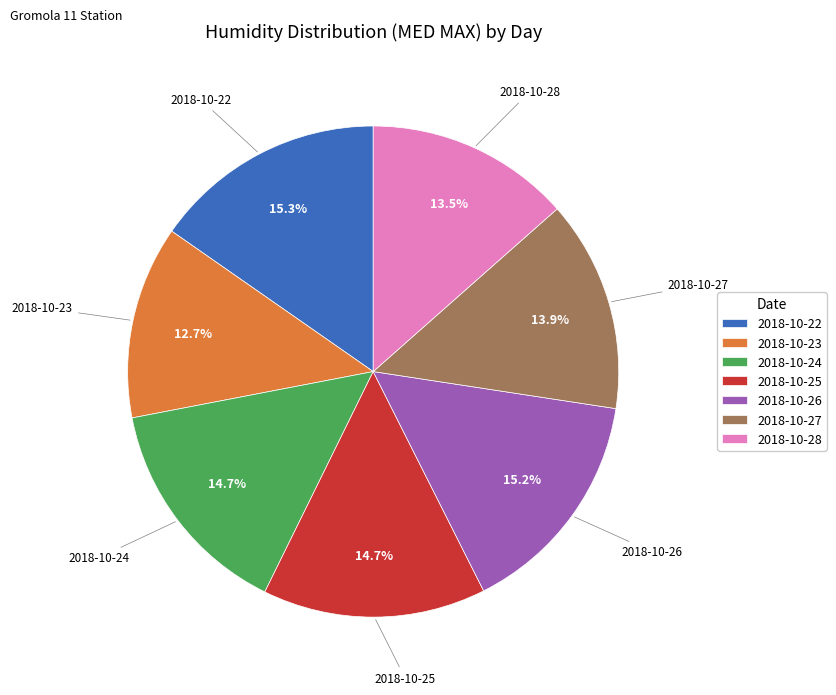

Count the number of slices in the pie.

7